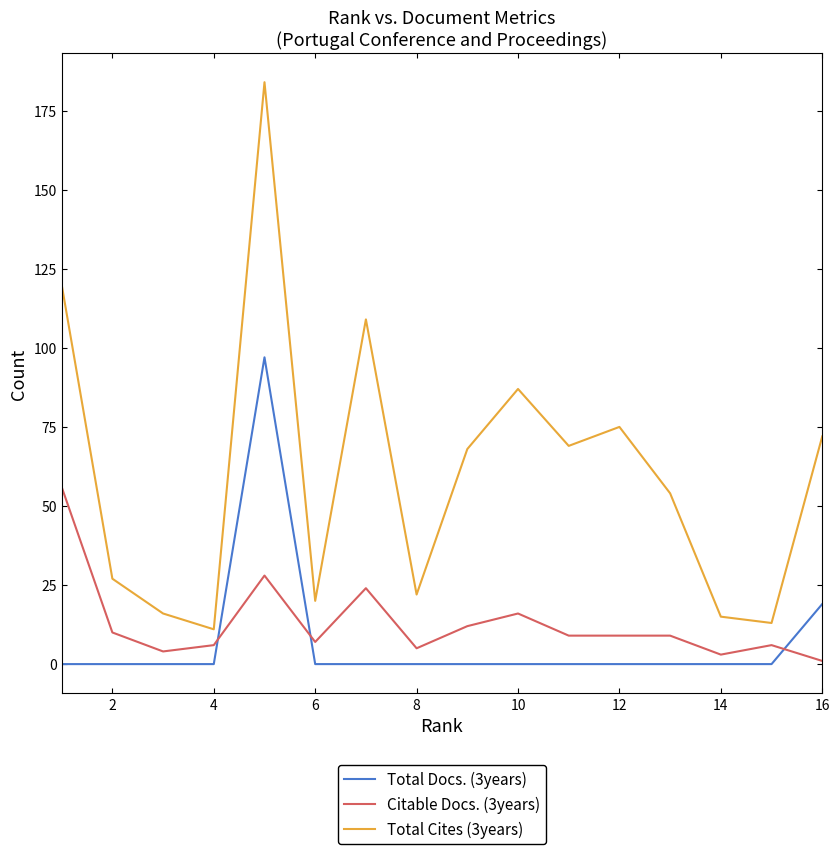

Which series has the largest total across all categories?

Total Cites (3years)